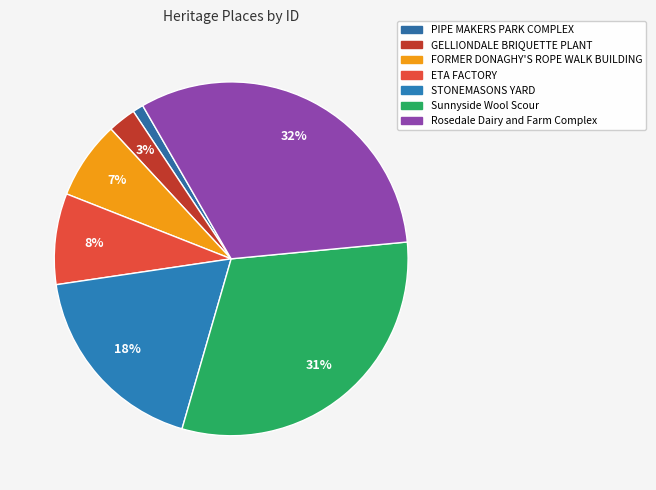

What percentage is the PIPE MAKERS PARK COMPLEX slice, to the nearest percent?

1%